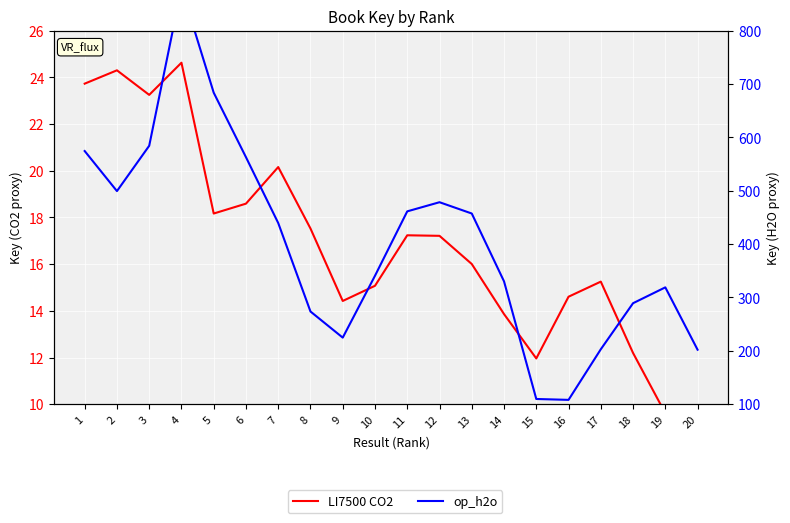

What are all the series names shown in the legend?

LI7500 CO2, op_h2o